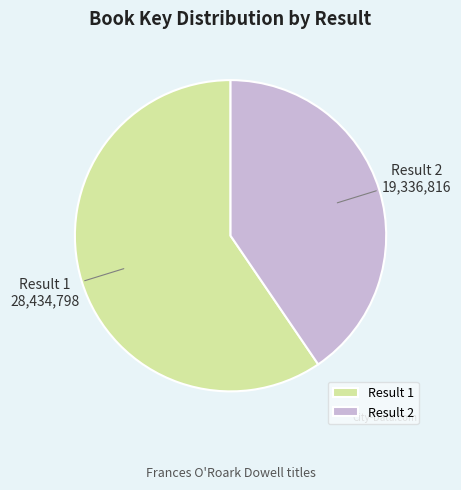

What is the ratio of the value at Result 1 to the value at Result 2?

1.5